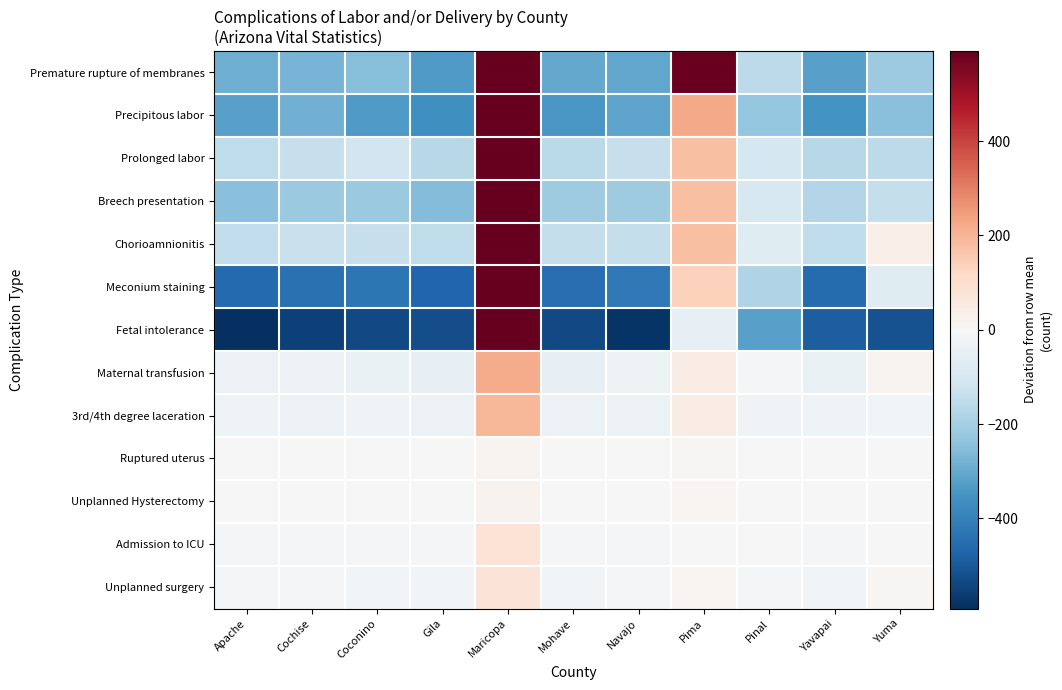

Between Apache and Maricopa, which series saw the biggest shift?

Fetal intolerance